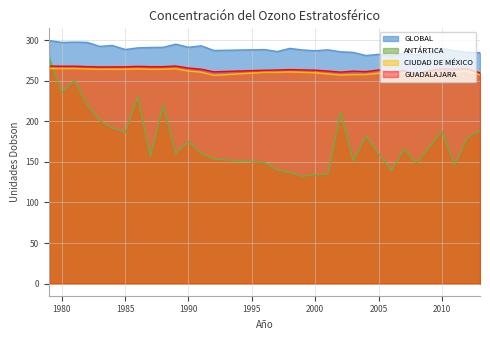

How many distinct data groups are displayed?

4